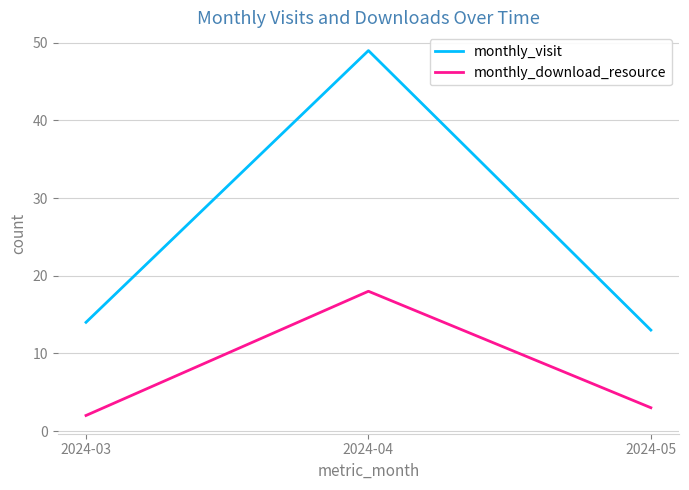

Where is monthly_visit nearest to the value 31?

2024-03